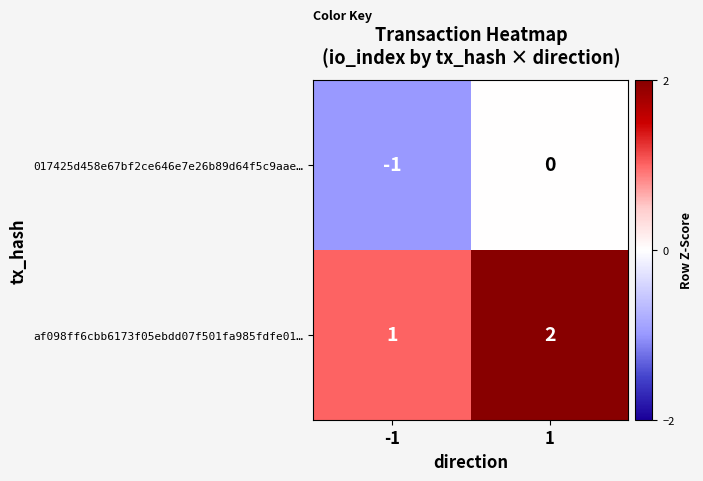

True or false: 017425d458e67bf2ce646e7e26b89d64f5c9aae… has a value of 0 at 1.

True